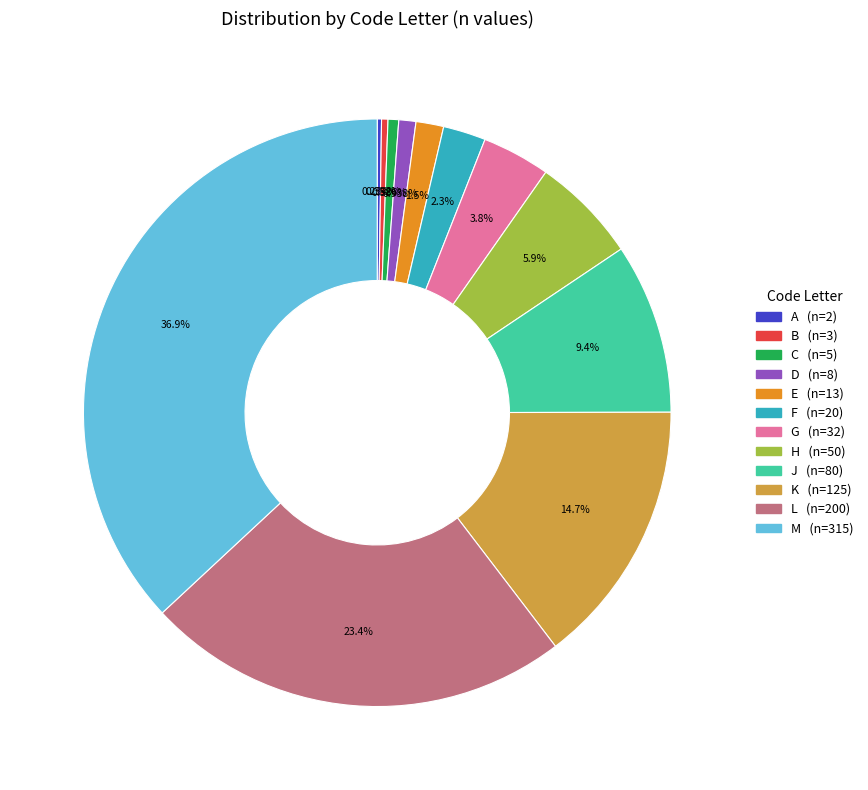

Which category has the biggest portion of the pie?

M